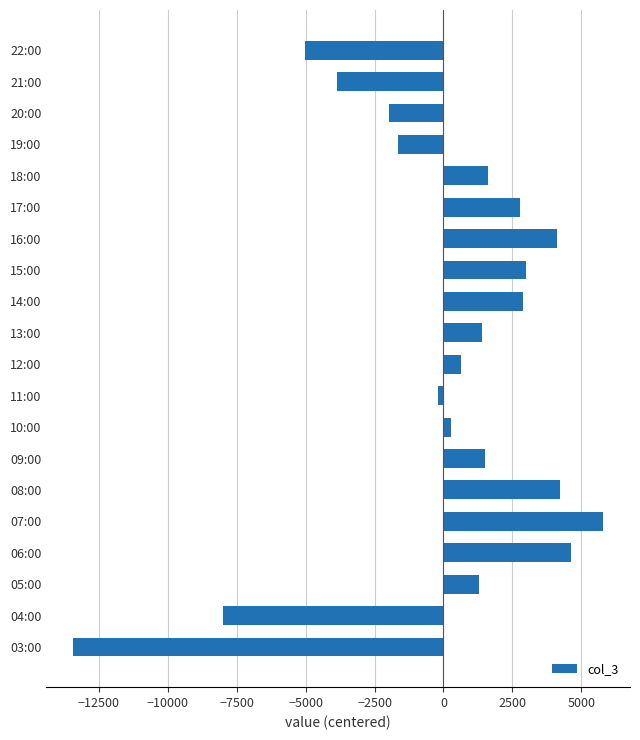

What is the difference between the maximum and minimum values?

19251.0